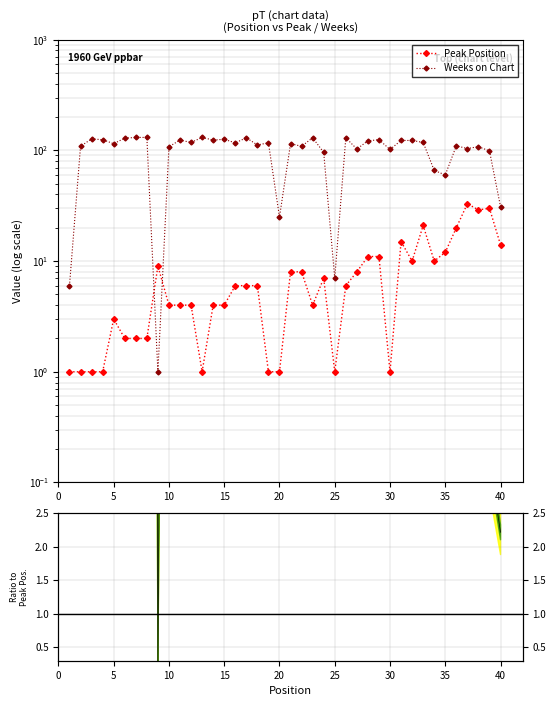

Reading right to left, what are all the values shown in this chart?

Peak Position: 14.0	30.0	29.0	33.0	20.0	12.0	10.0	21.0	10.0	15.0	1.0	11.0	11.0	8.0	6.0	1.0	7.0	4.0	8.0	8.0	1.0	1.0	6.0	6.0	6.0	4.0	4.0	1.0	4.0	4.0	4.0	9.0	2.0	2.0	2.0	3.0	1.0	1.0	1.0	1.0
Weeks on Chart: 31.0	99.0	108.0	104.0	110.0	60.0	66.0	118.0	123.0	123.0	102.0	125.0	122.0	103.0	130.0	7.0	96.0	130.0	109.0	115.0	25.0	117.0	112.0	130.0	117.0	126.0	124.0	131.0	118.0	124.0	108.0	1.0	131.0	131.0	129.0	115.0	125.0	127.0	109.0	6.0
Ratio: 2.2	3.3	3.7	3.2	5.5	5.0	6.6	5.6	12.3	8.2	102.0	11.4	11.1	12.9	21.7	7.0	13.7	32.5	13.6	14.4	25.0	117.0	18.7	21.7	19.5	31.5	31.0	131.0	29.5	31.0	27.0	0.1	65.5	65.5	64.5	38.3	125.0	127.0	109.0	6.0